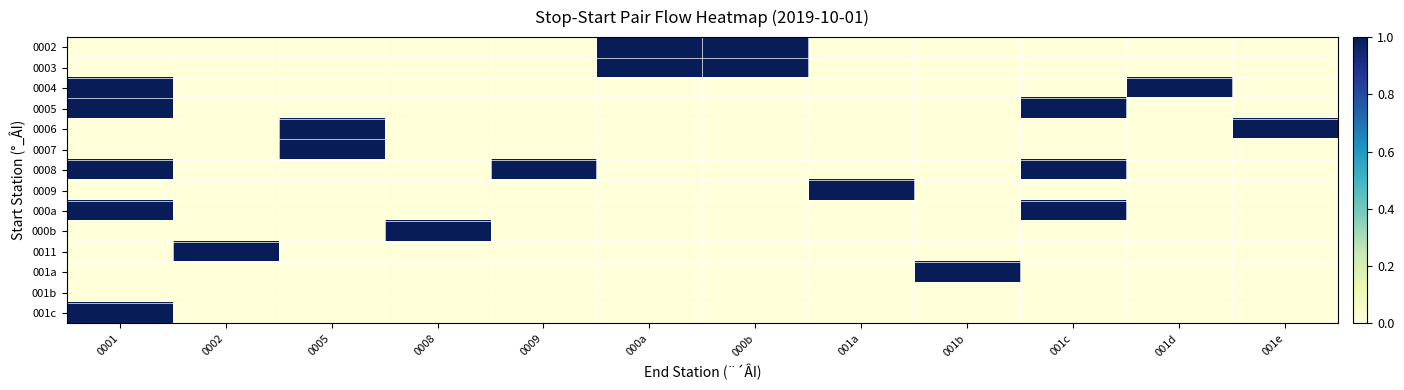

What is the spread (max minus min) of values at 0005?

1